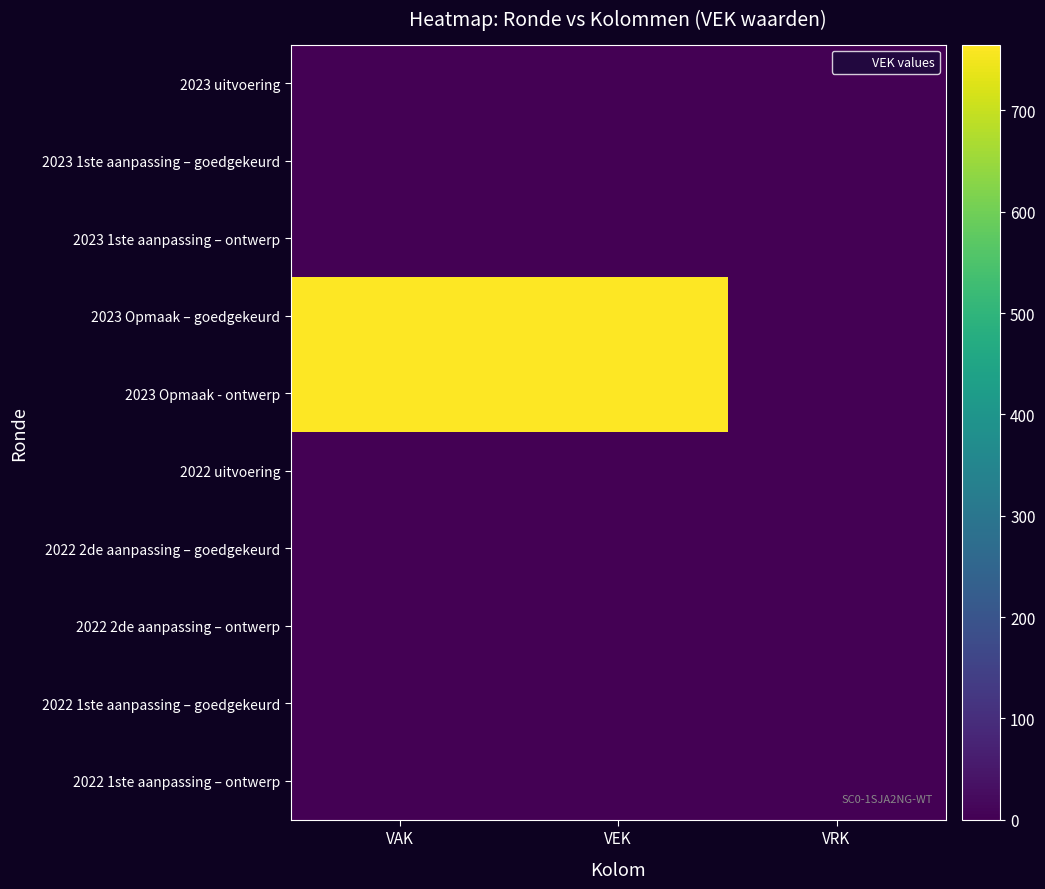

What is the spread (max minus min) of values at VEK?

765